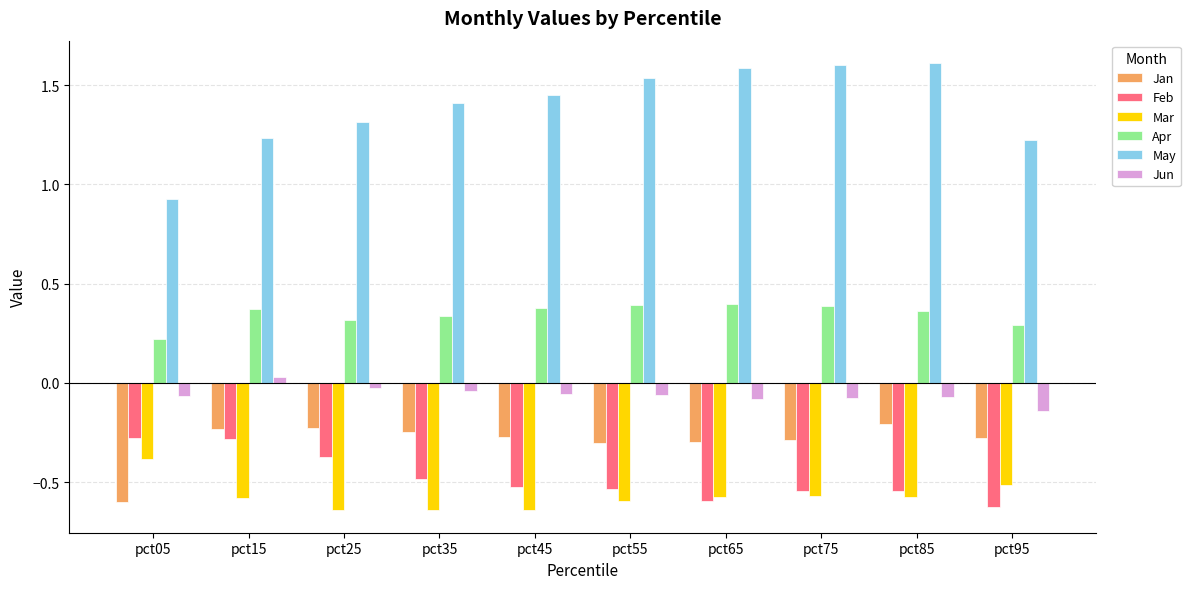

What is the spread (max minus min) of values at pct65?

2.2